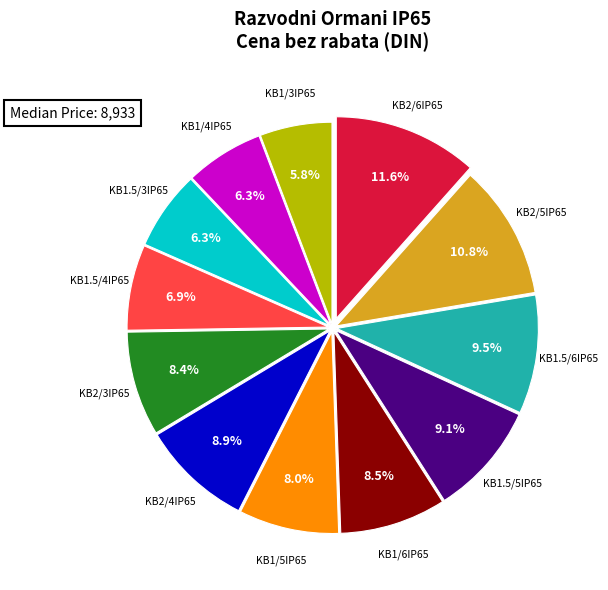

Is there any slice that represents more than half of the pie?

No